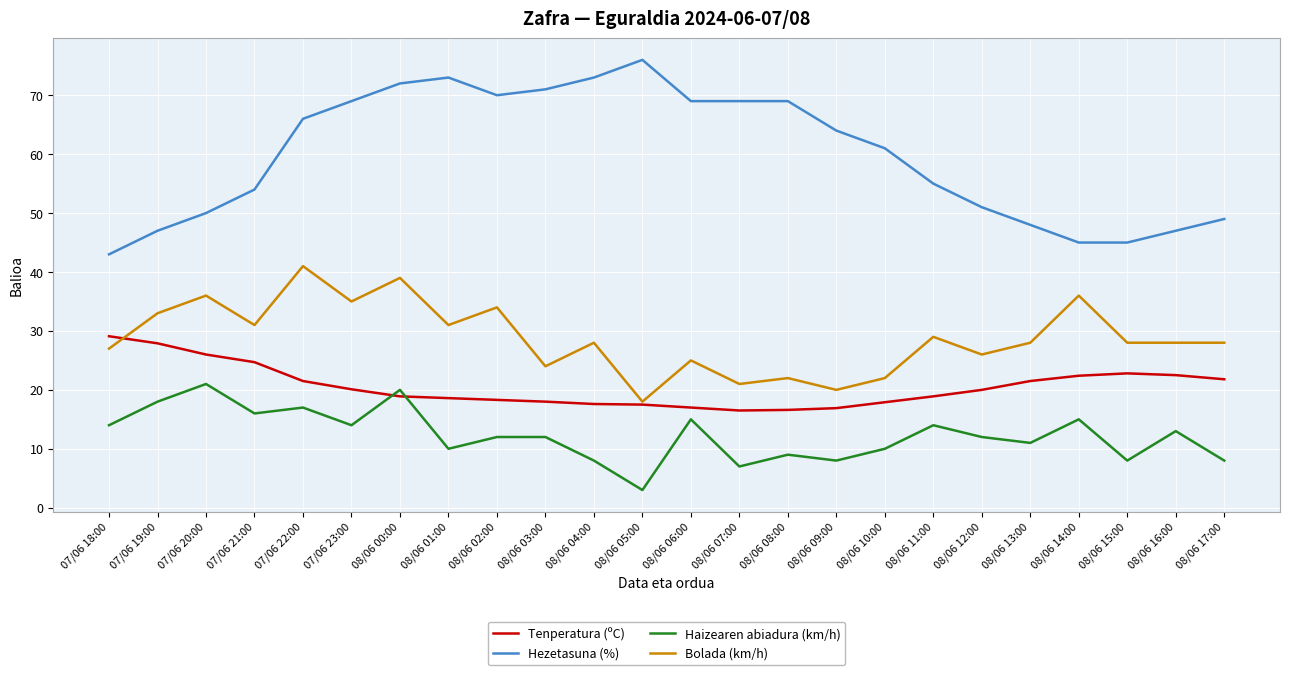

Which series has the largest total across all categories?

Hezetasuna (%)